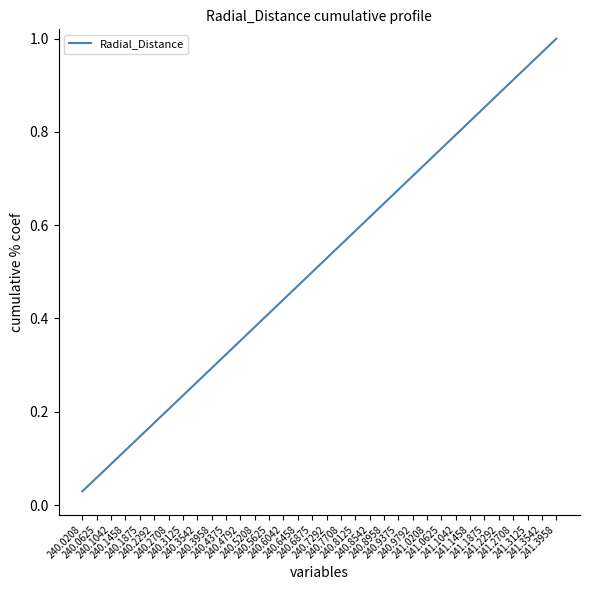

What is the maximum value shown in the chart?

1.0